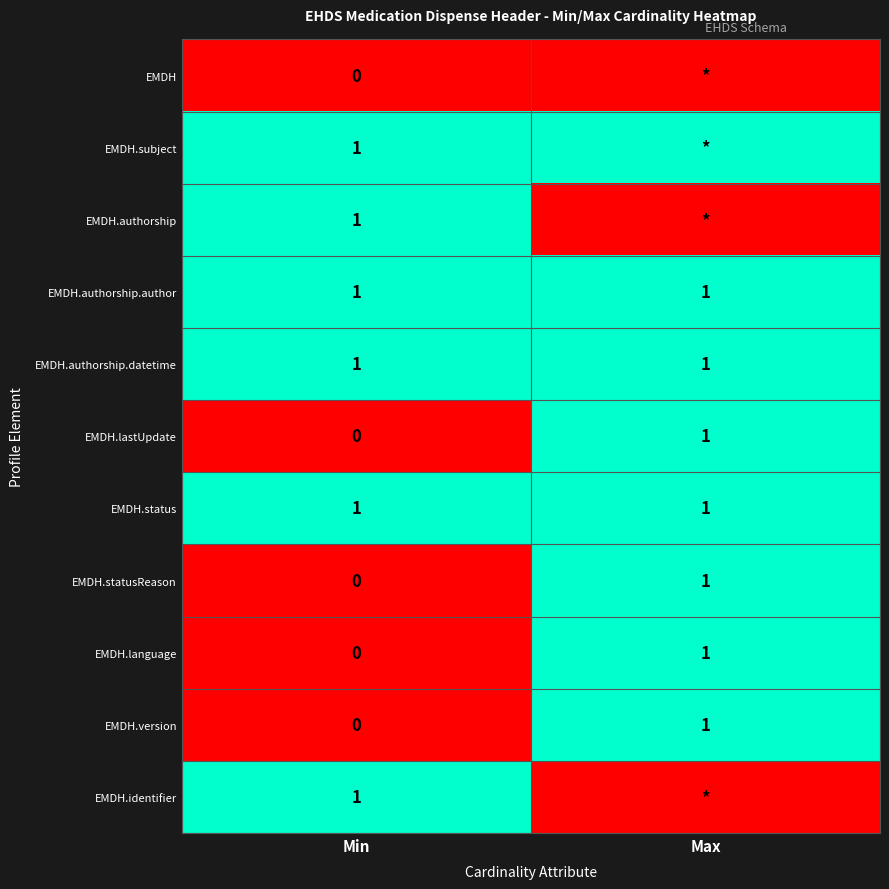

True or false: EMDH.authorship.datetime has a value of 0 at Max.

False